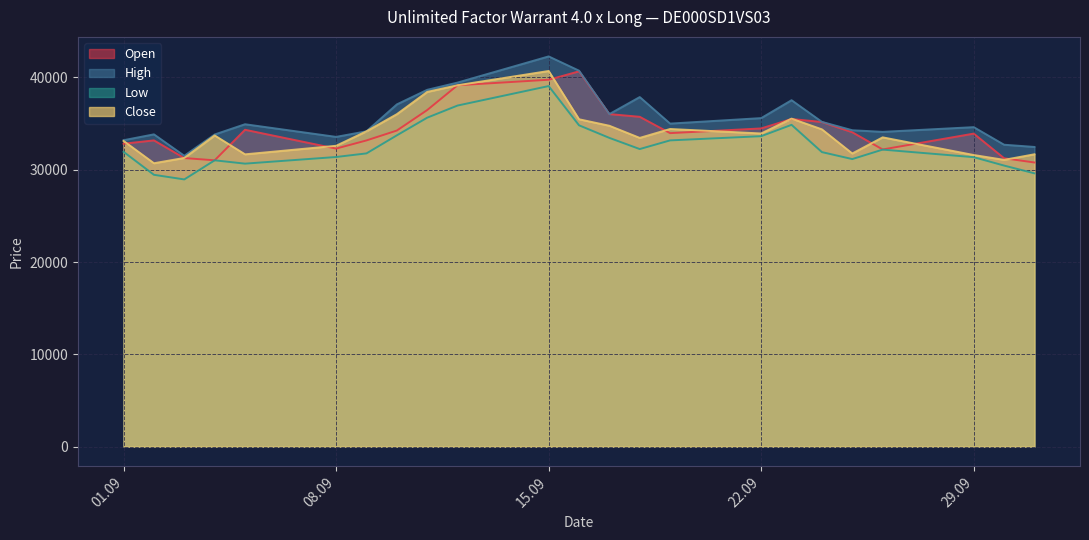

Does the chart have visible grid lines?

Yes